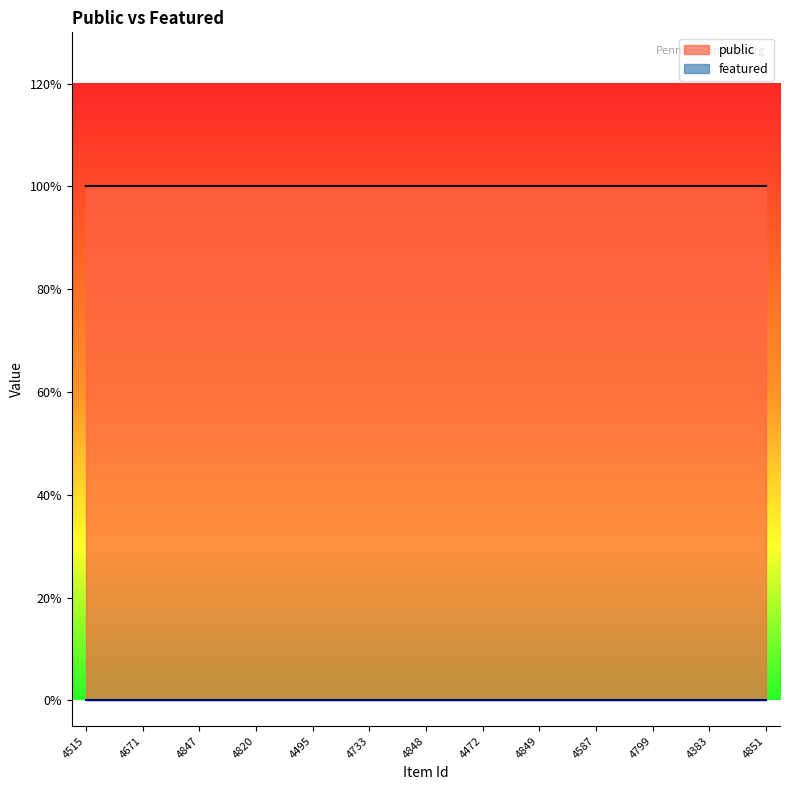

Which series has the largest range (max minus min)?

public